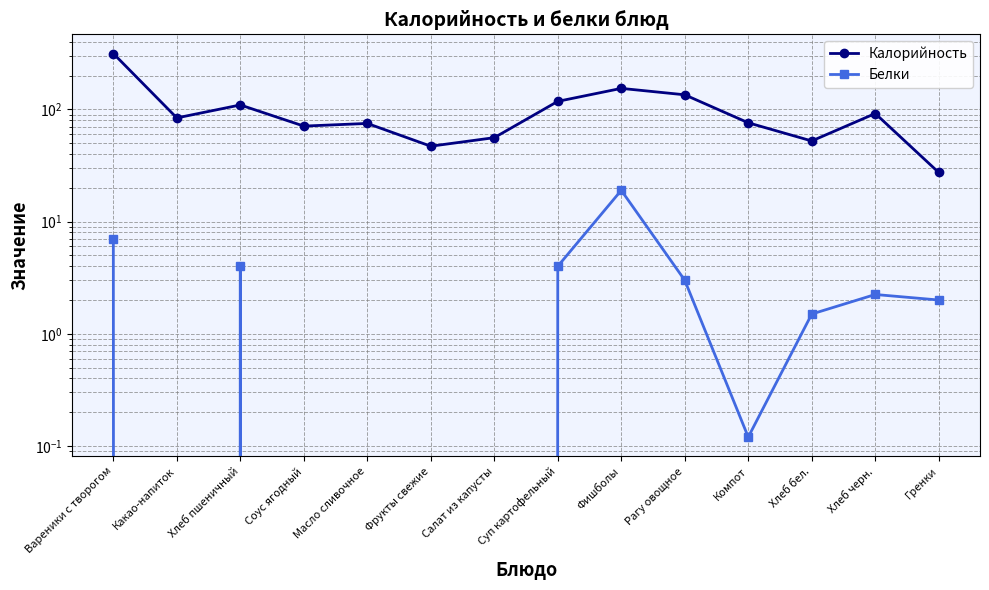

What is the total value across all series at Какао-напиток?

84.0